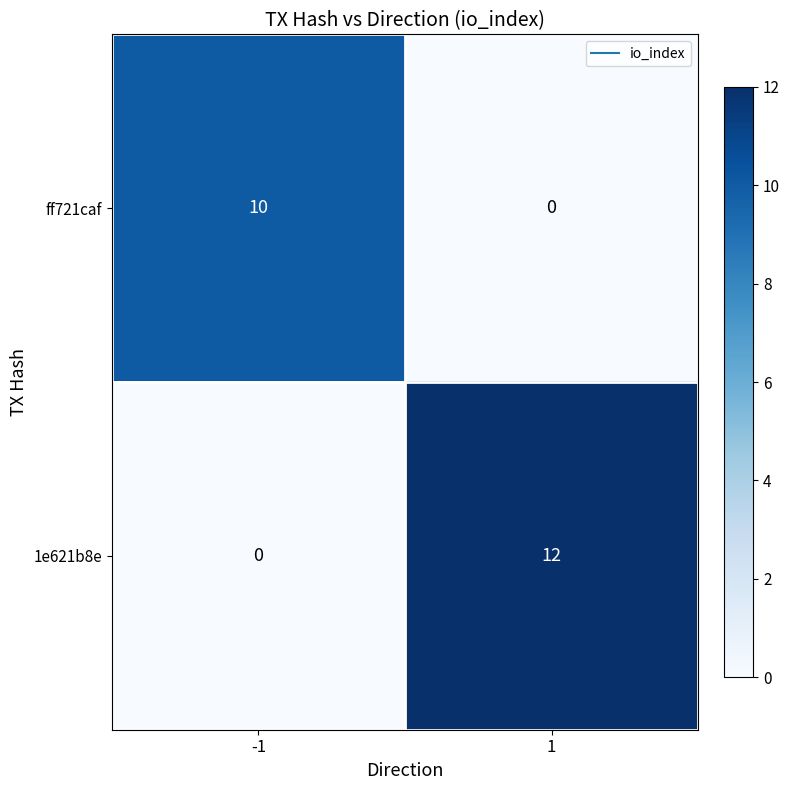

What is the difference between the maximum and minimum values in the 1e621b8e series?

12